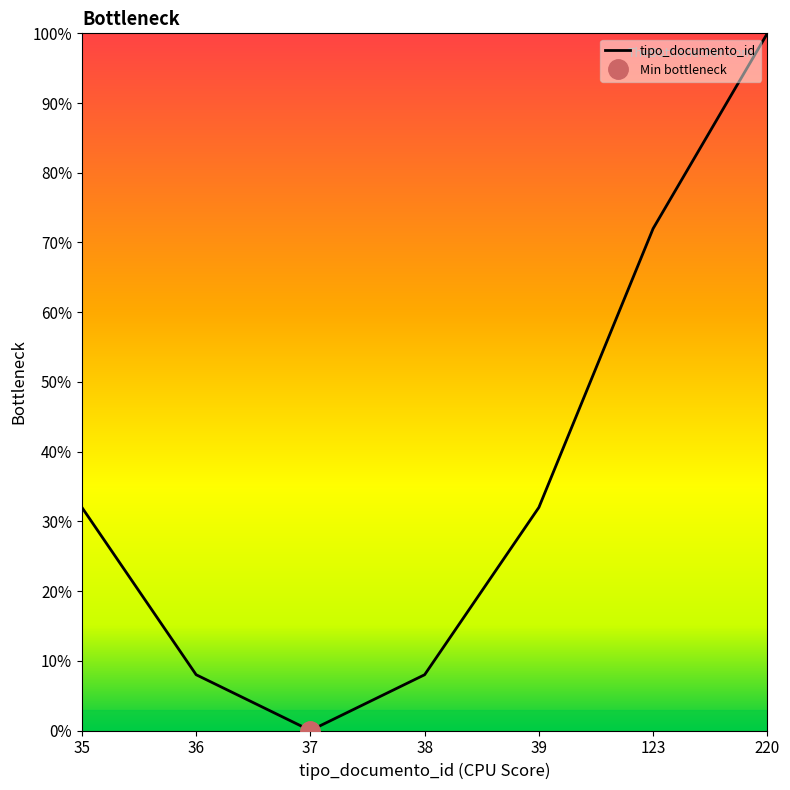

Reading left to right, extract all data points from this chart.

35=32	36=8	37=0	38=8	39=32	123=72	220=100